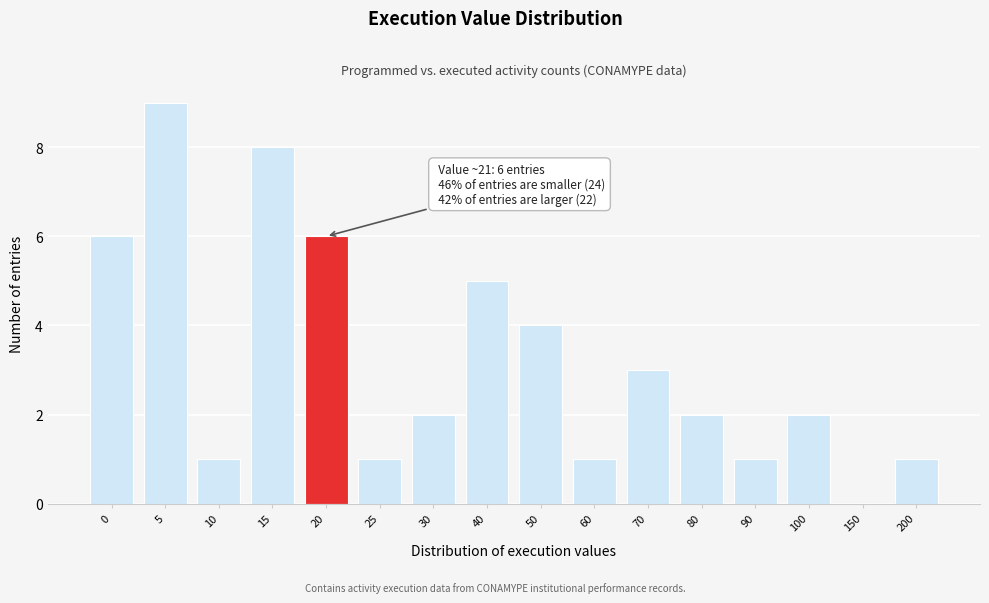

Reading left to right, extract all data points from this chart.

0=6	5=9	10=1	15=8	20=6	25=1	30=2	40=5	50=4	60=1	70=3	80=2	90=1	100=2	150=0	200=1